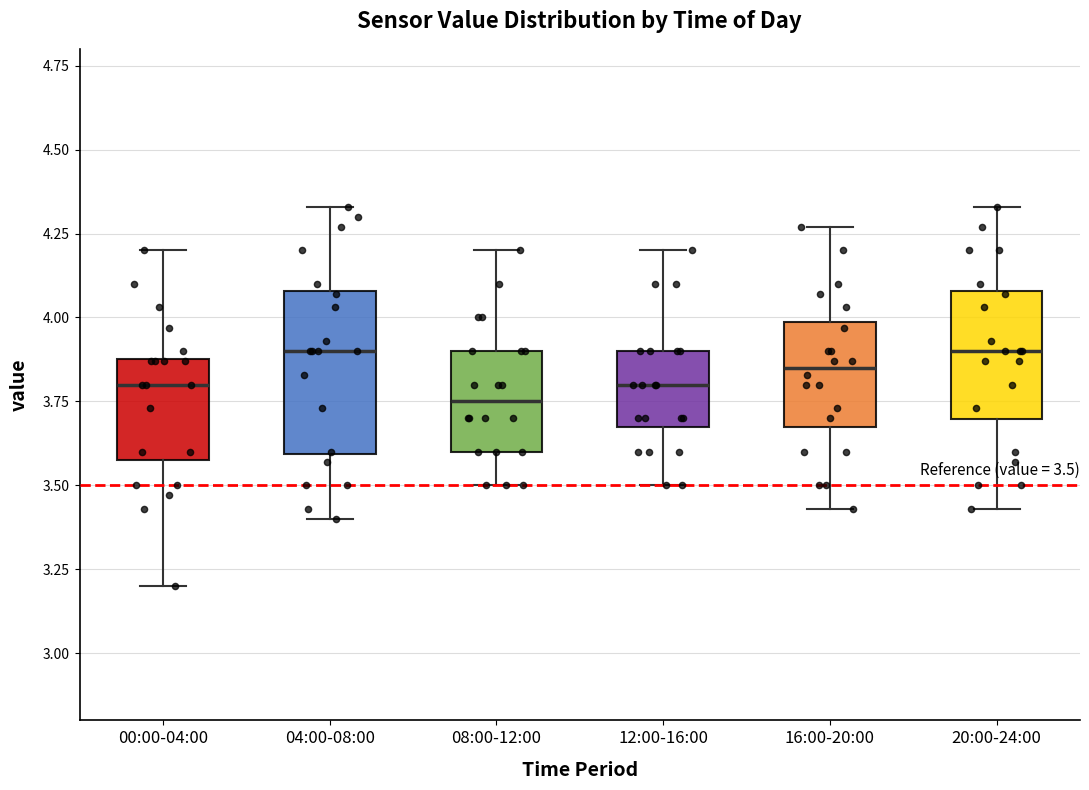

Which box is the tallest, from its lower edge to its upper edge?

04:00-08:00